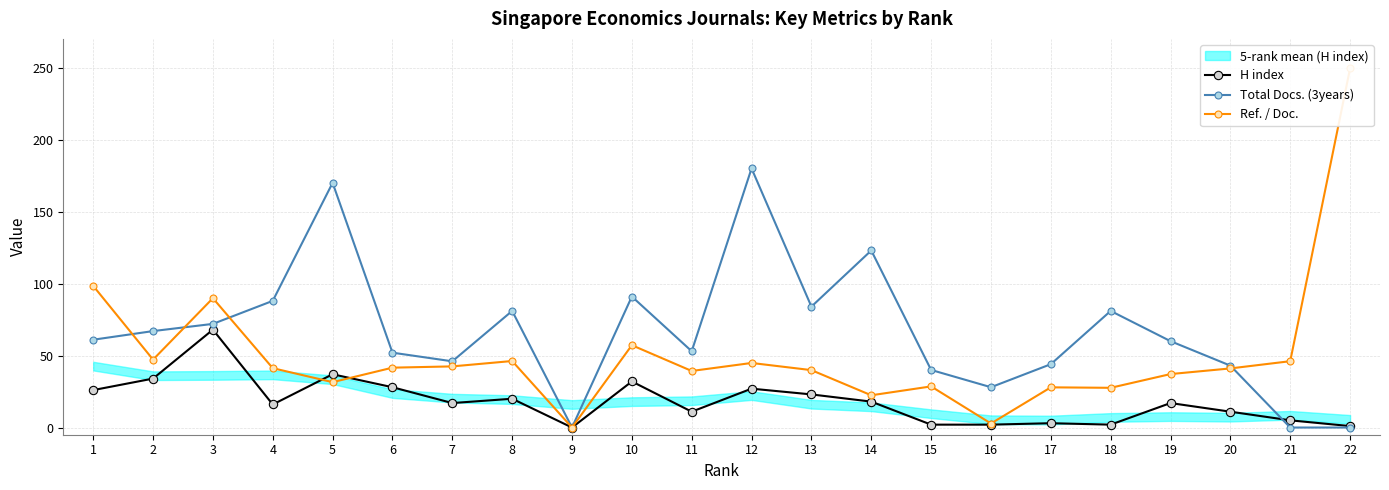

Does the chart display data point markers on the line(s)?

Yes